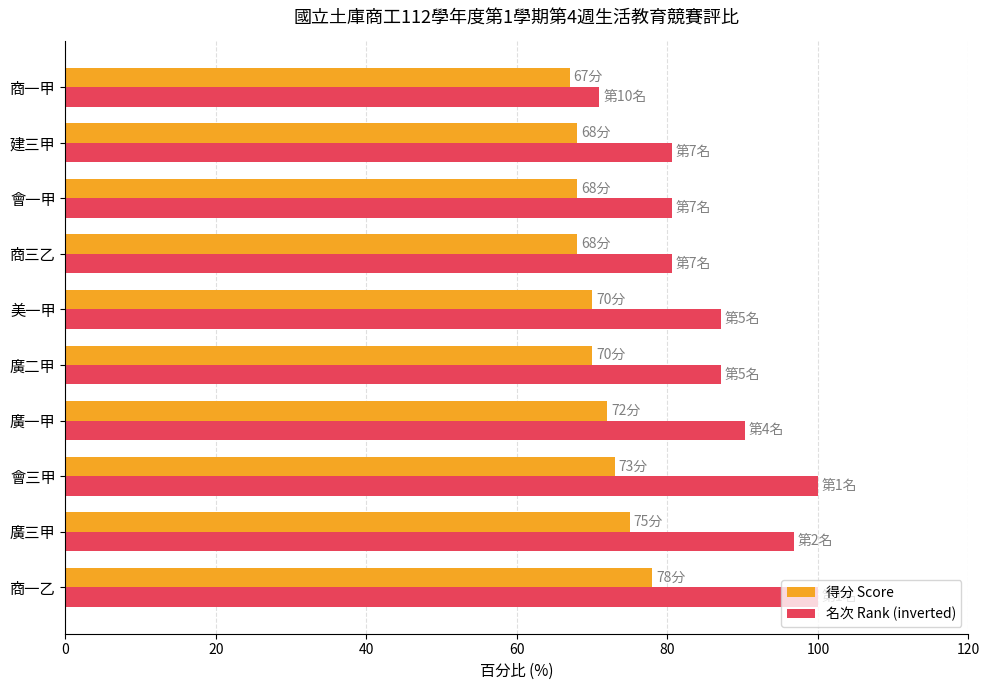

List the series in order of their overall mean, lowest first.

得分 Score, 名次 Rank (inverted)